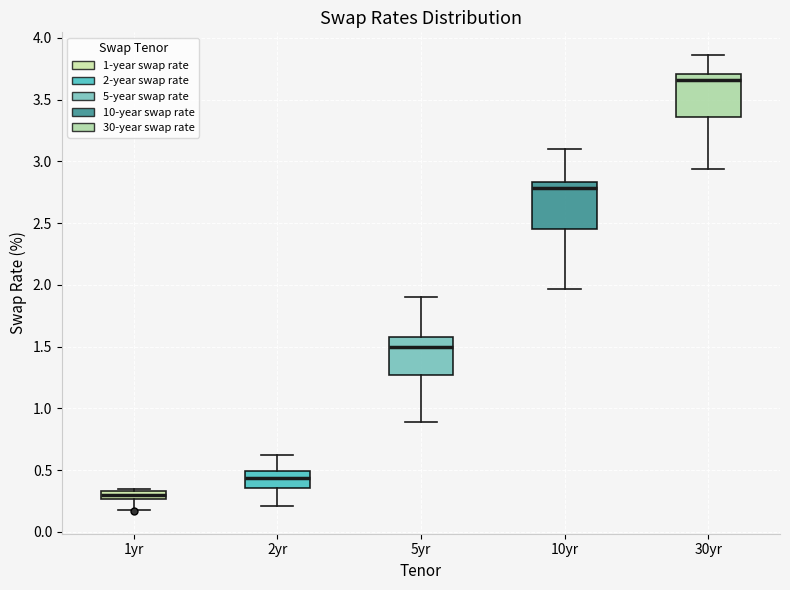

Where does the upper whisker of the box for 5yr end on the y-axis? The values are not printed on the chart, so give them approximately, as read against the axis.

1.90